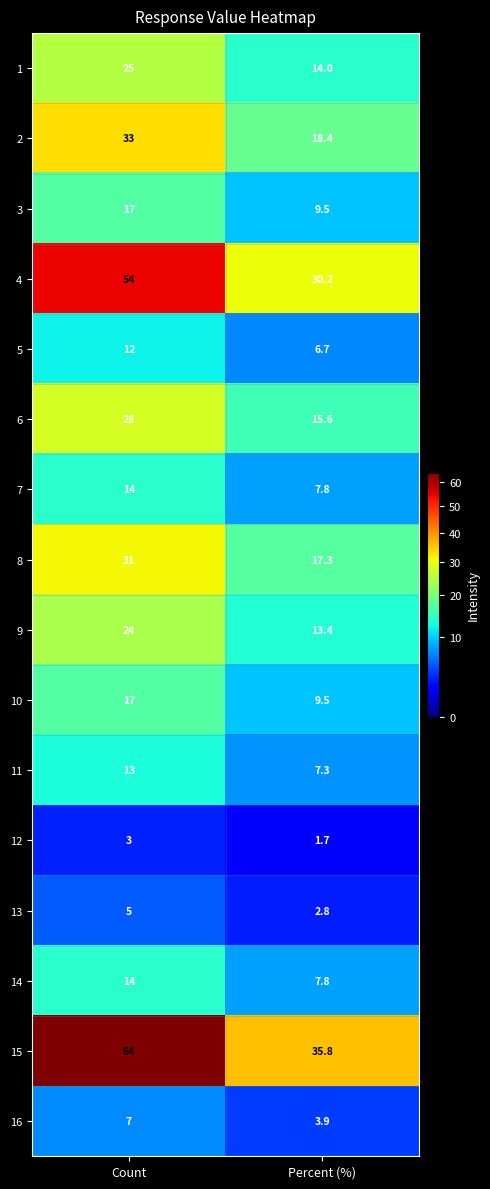

Is it true that 15 equals 35.8 at Percent (%)?

True